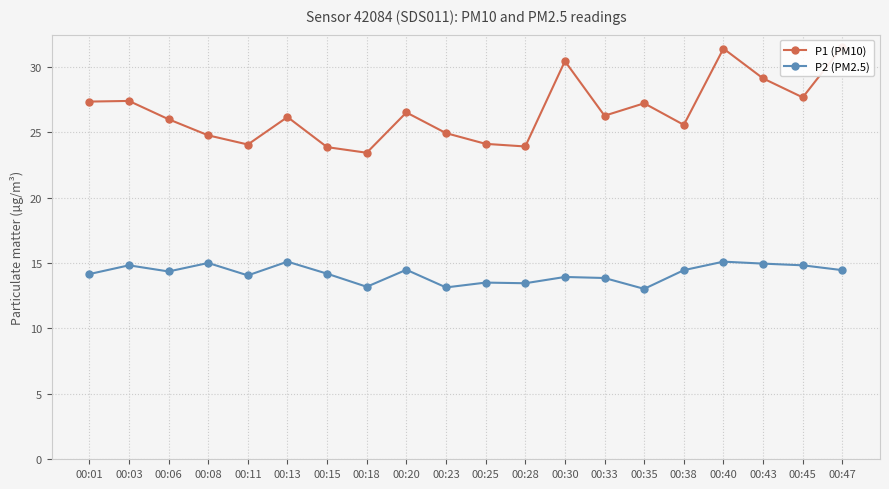

Read the P2 (PM2.5) value at 00:28.

13.4